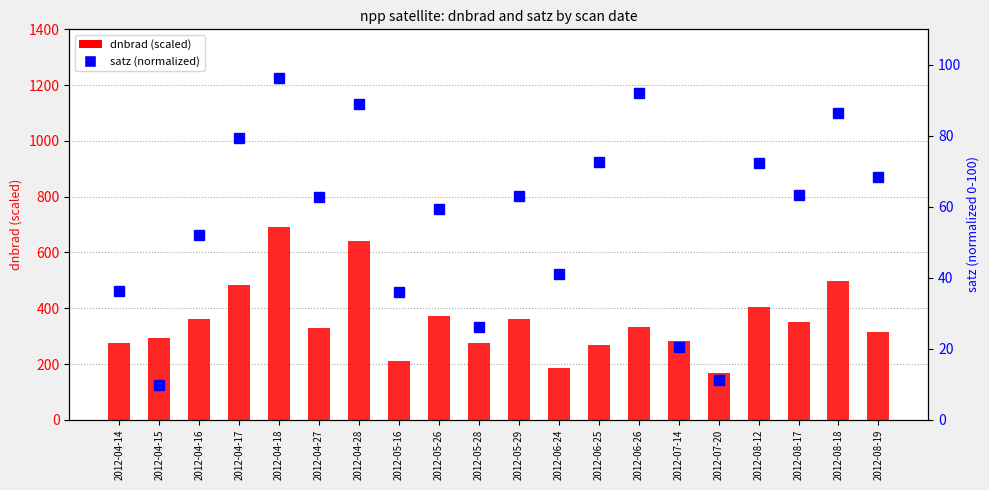

What is the sum of all dnbrad (scaled) values?

7095.0